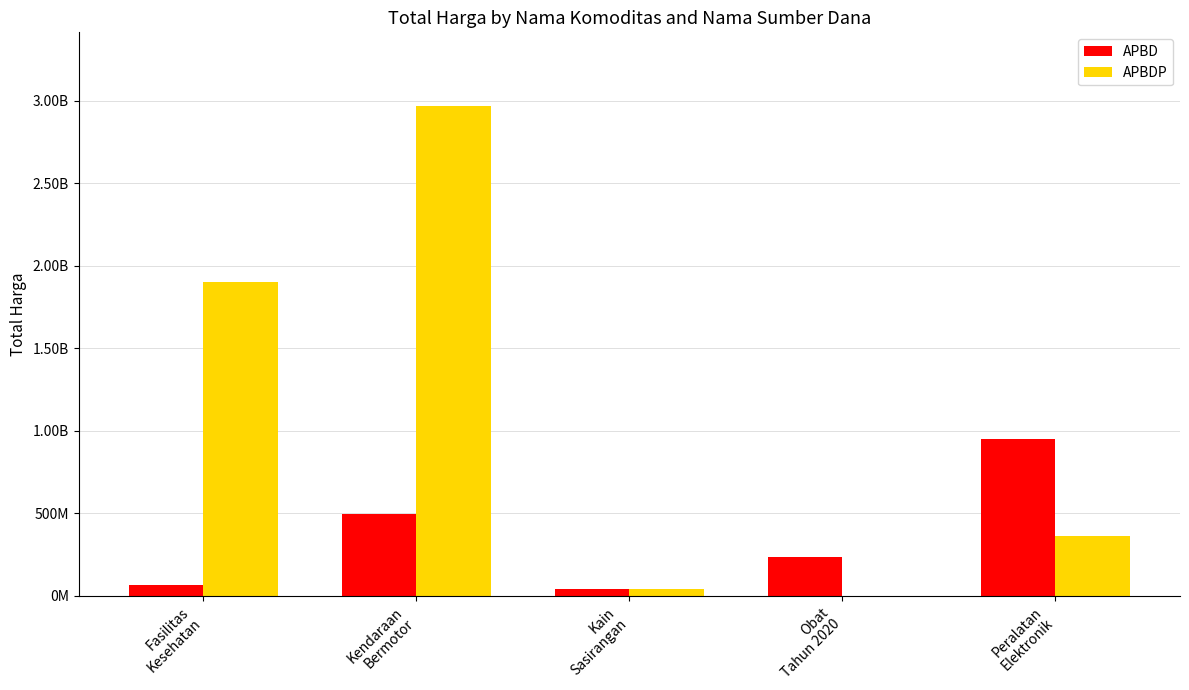

What are all the series names shown in the legend?

APBD, APBDP